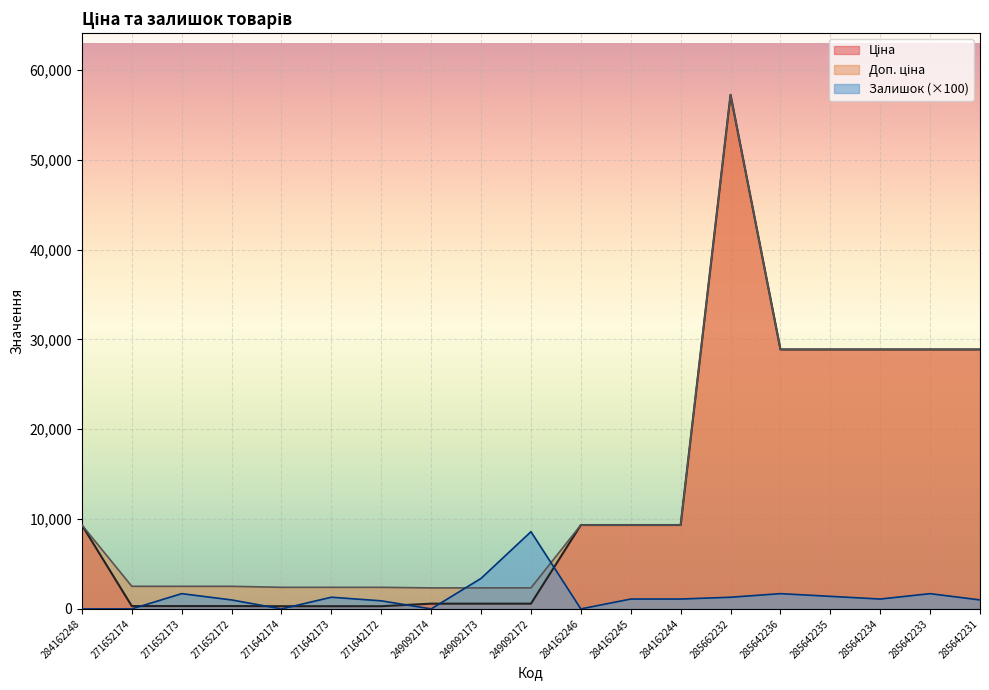

What is the label of the 15th point from the right?

271642174